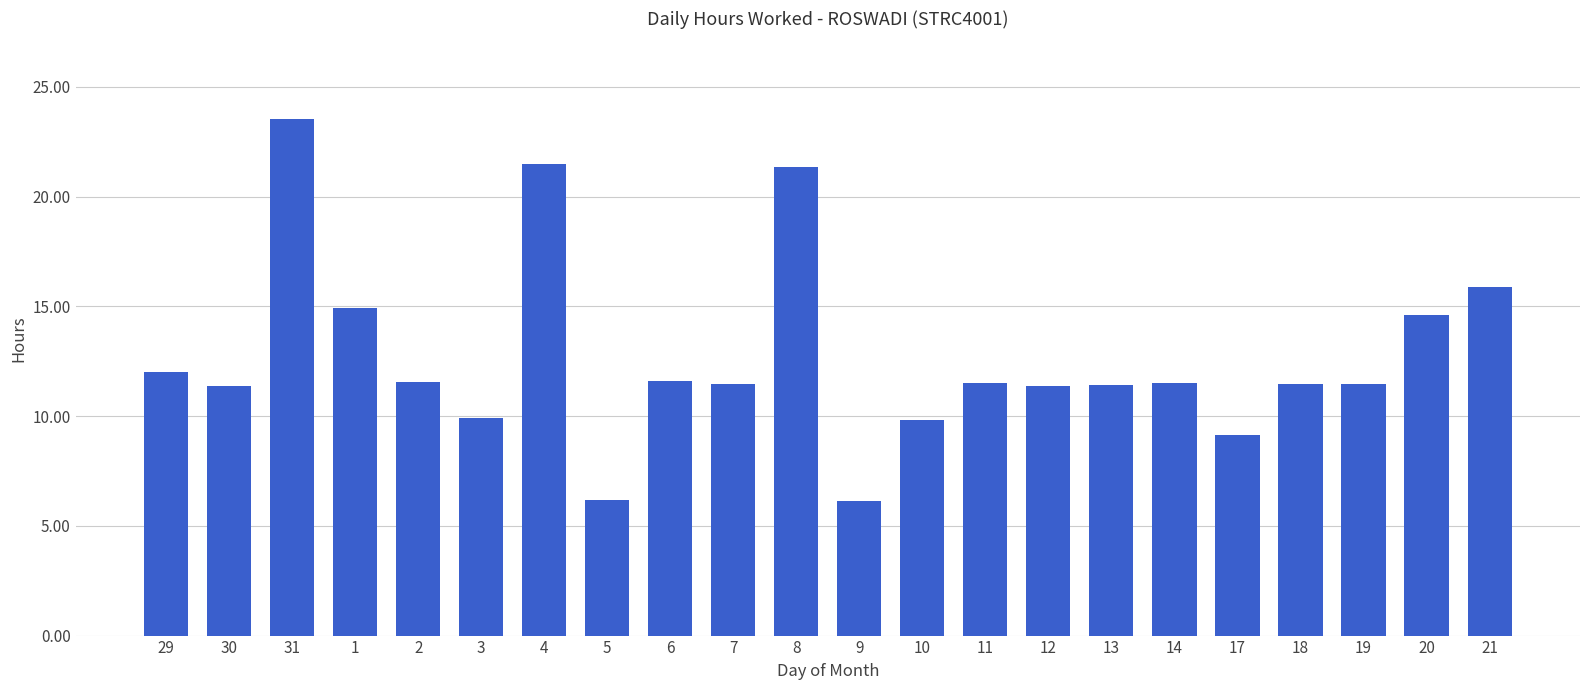

What is the average value?

12.7